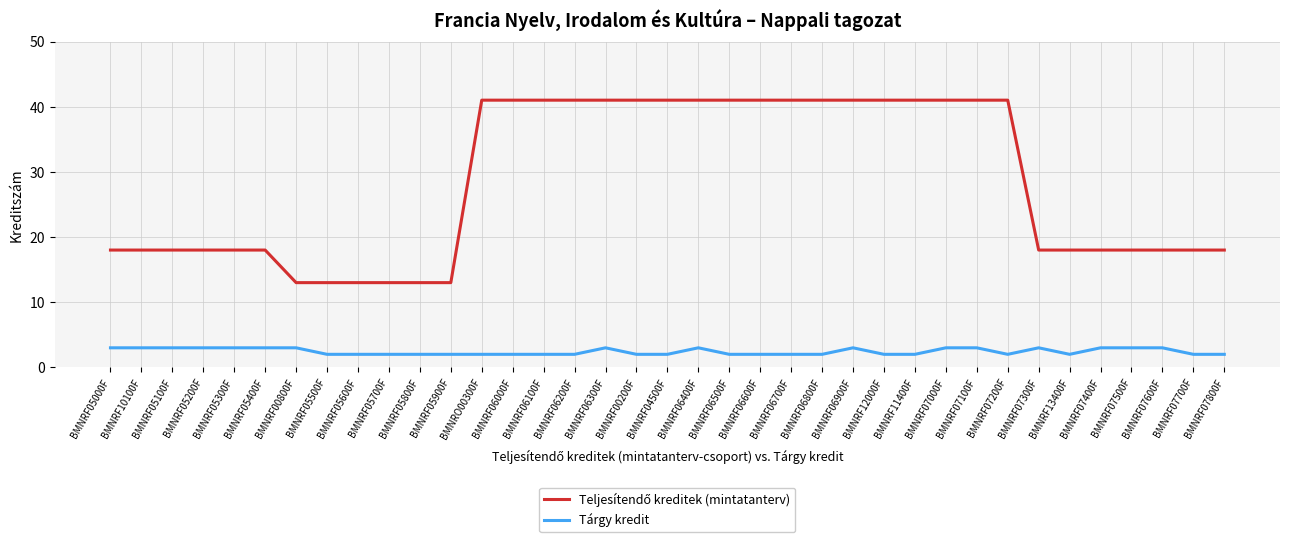

What is the difference between the highest and lowest values at BMNRF05600F?

11